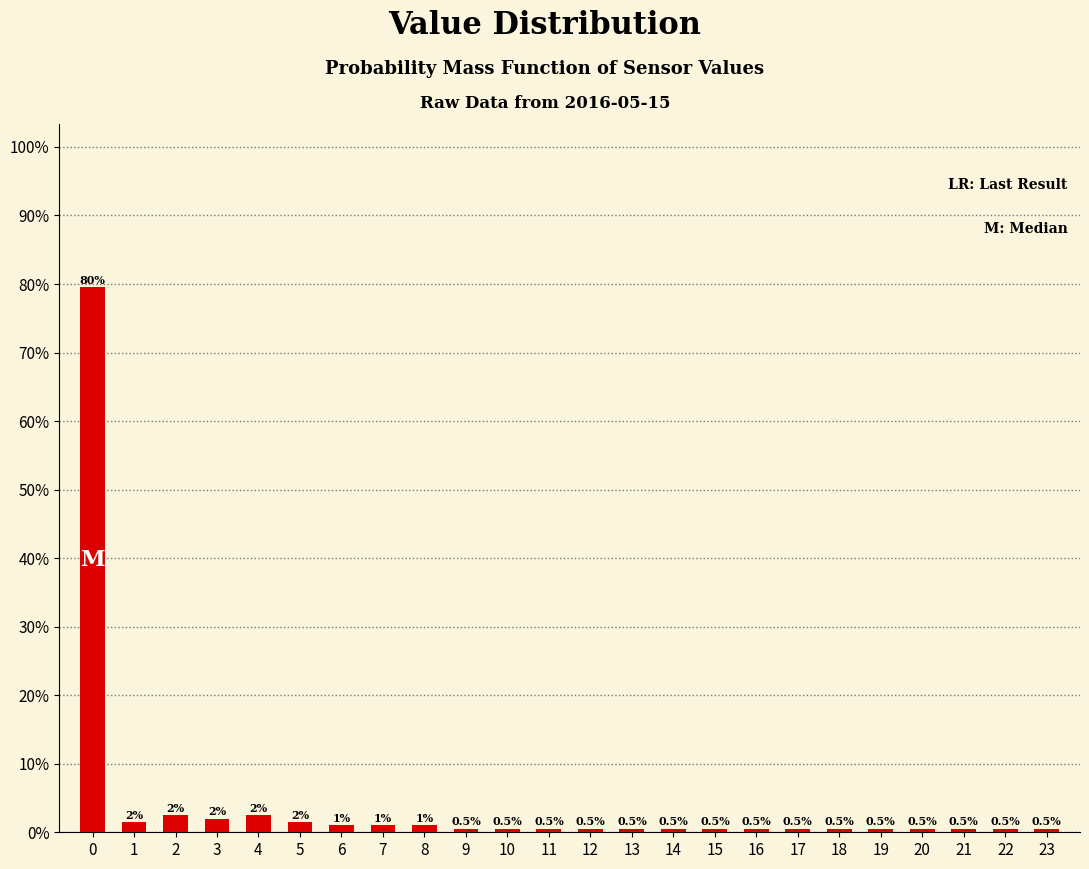

Does the chart contain any negative values?

No